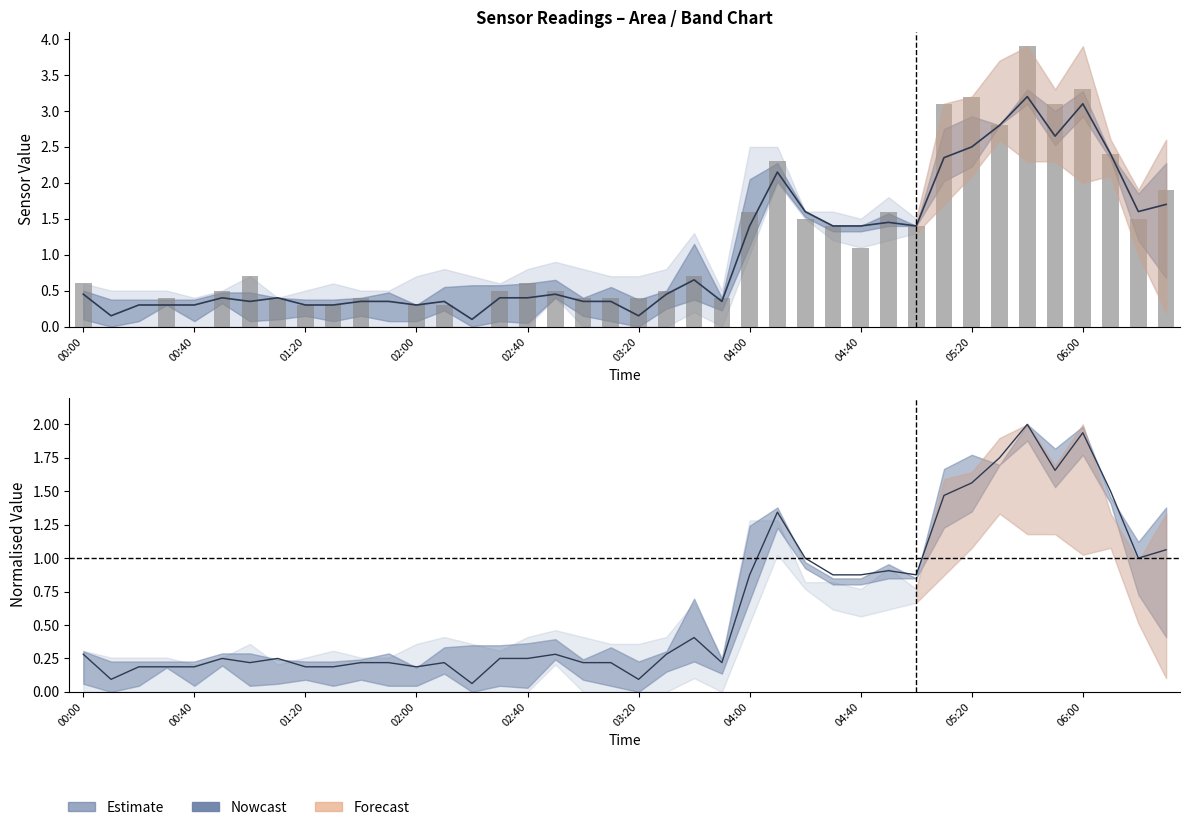

How many values are above zero?

35